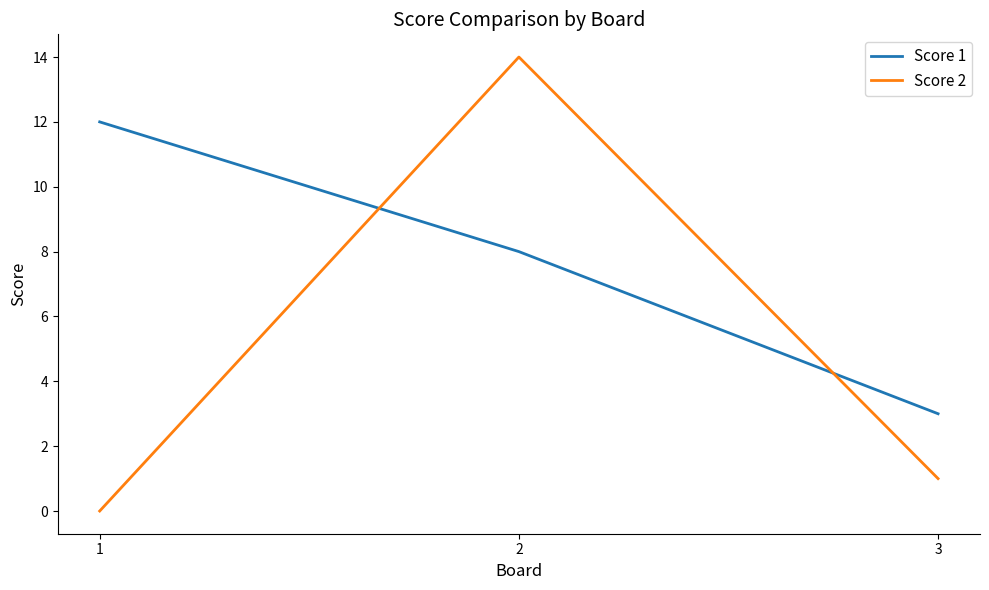

List the series in order of their overall mean, lowest first.

Score 2, Score 1